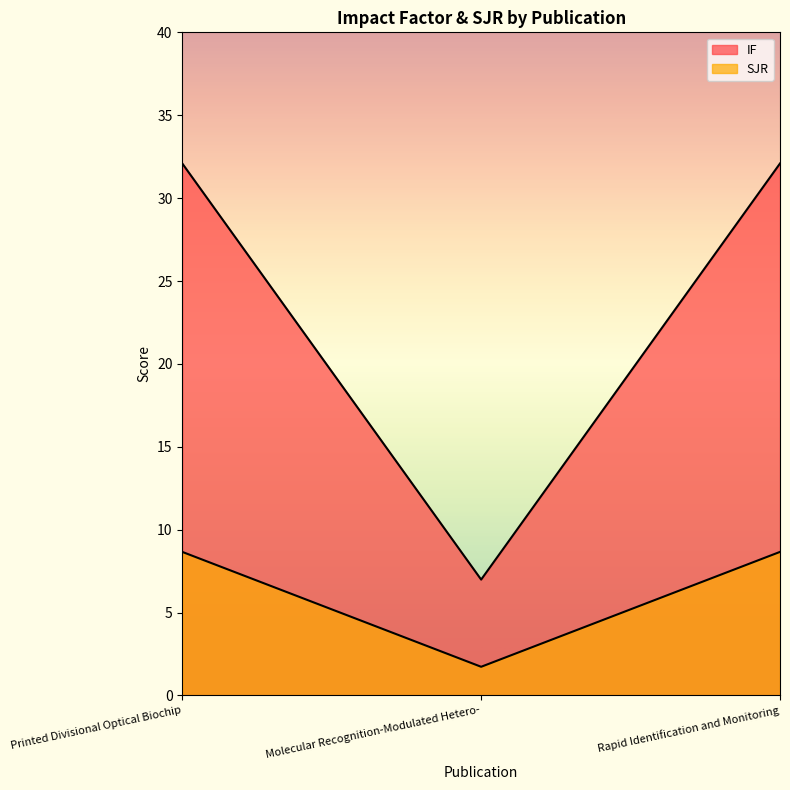

Reading left to right, extract all data points from this chart.

IF: Printed Divisional Optical Biochip=32.1	Molecular Recognition-Modulated Hetero-=7.0	Rapid Identification and Monitoring=32.1
SJR: Printed Divisional Optical Biochip=8.7	Molecular Recognition-Modulated Hetero-=1.7	Rapid Identification and Monitoring=8.7